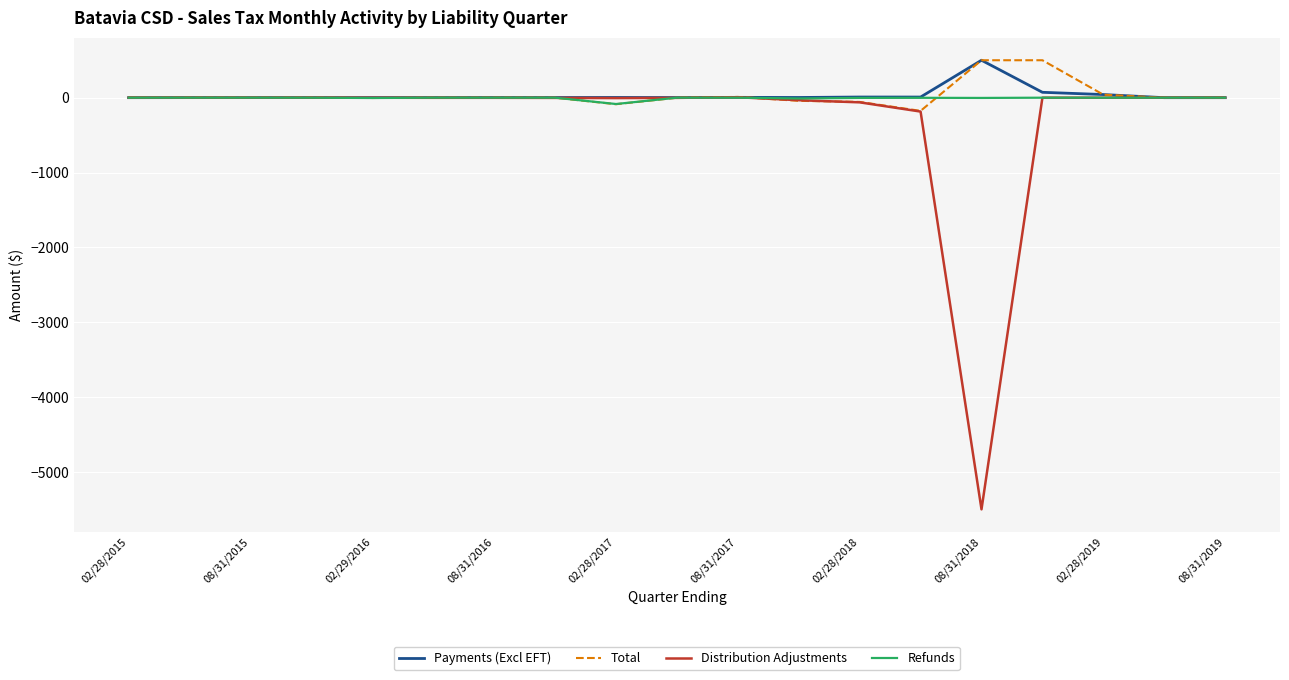

What is the minimum value for Distribution Adjustments?

-5499.0